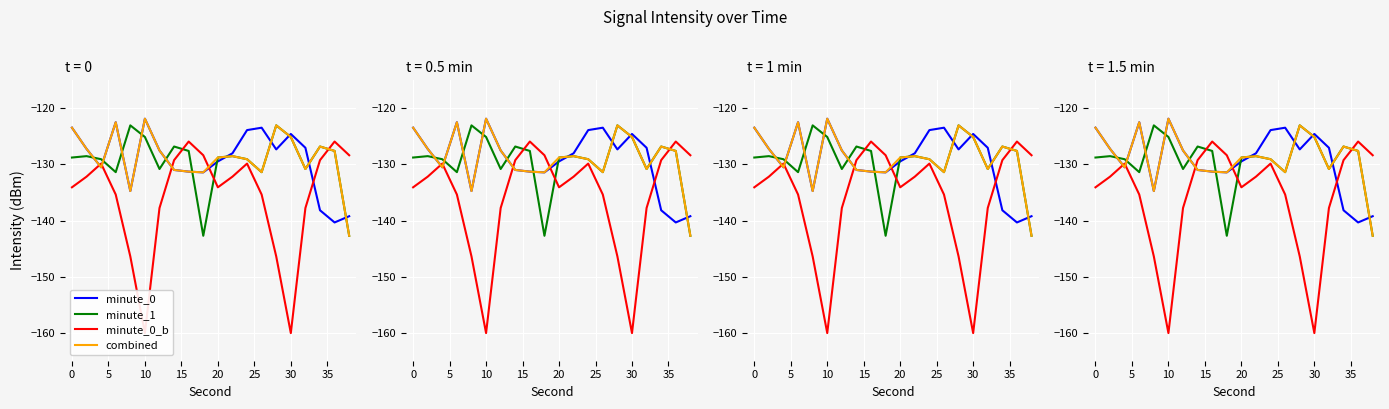

How many interior local valleys does the minute_0_b series have?

3